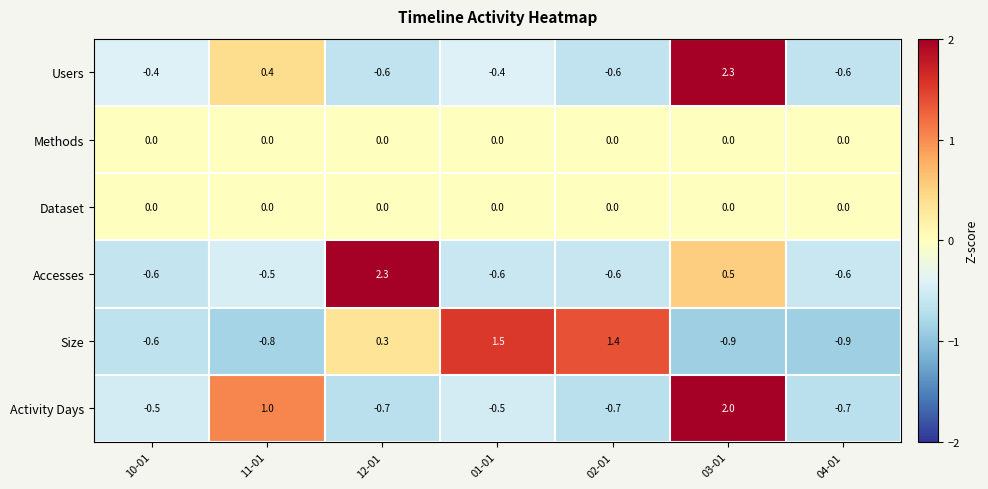

At which category is the sum across all series the highest?

03-01